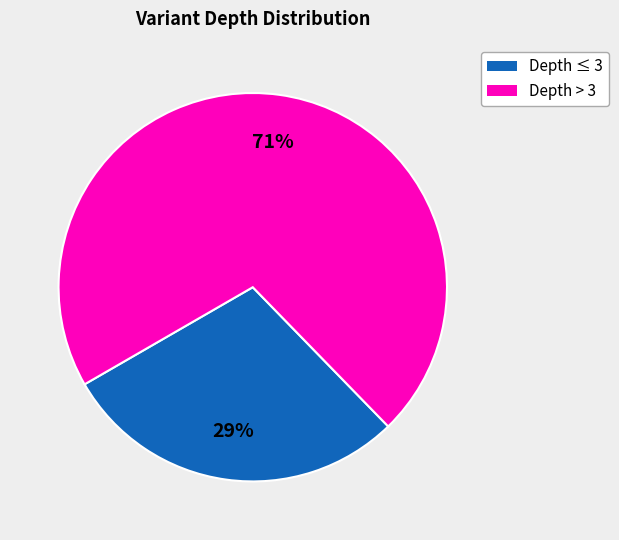

Is there a majority slice in this chart?

Yes